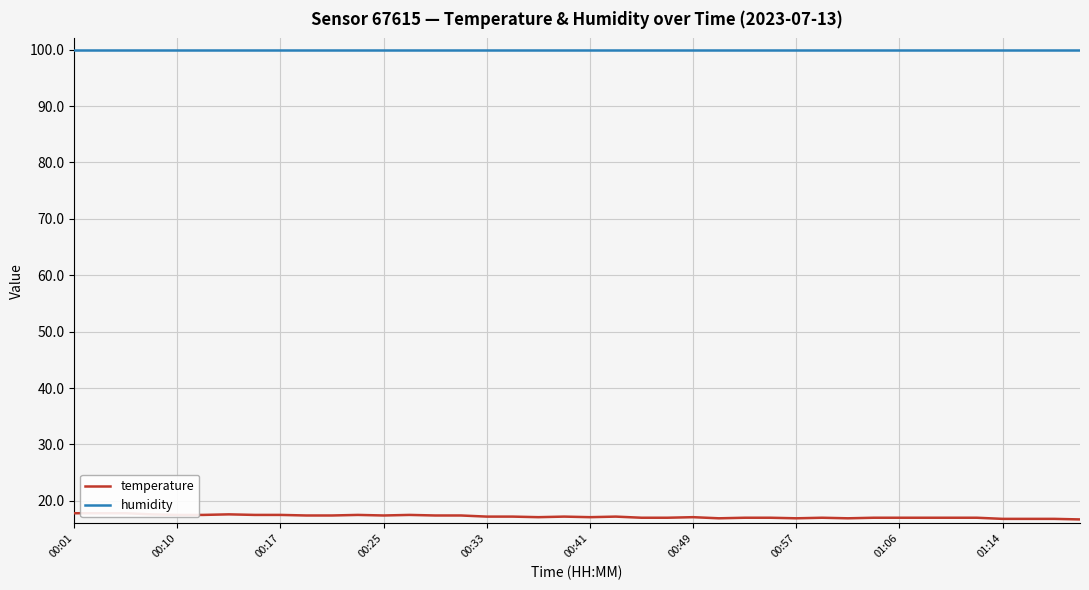

Reading left to right, transcribe all the data shown in this chart.

temperature: 17.8	17.8	17.8	17.6	17.5	17.5	17.6	17.5	17.5	17.4	17.4	17.5	17.4	17.5	17.4	17.4	17.2	17.2	17.1	17.2	17.1	17.2	17.0	17.0	17.1	16.9	17.0	17.0	16.9	17.0	16.9	17.0	17.0	17.0	17.0	17.0	16.8	16.8	16.8	16.7
humidity: 99.9	99.9	99.9	99.9	99.9	99.9	99.9	99.9	99.9	99.9	99.9	99.9	99.9	99.9	99.9	99.9	99.9	99.9	99.9	99.9	99.9	99.9	99.9	99.9	99.9	99.9	99.9	99.9	99.9	99.9	99.9	99.9	99.9	99.9	99.9	99.9	99.9	99.9	99.9	99.9